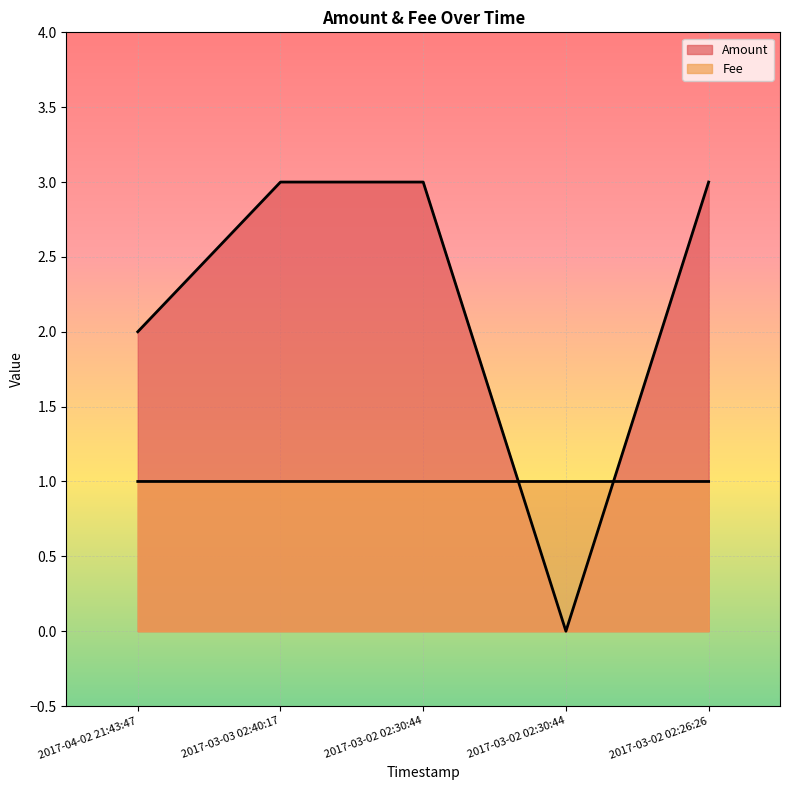

What is the label of the 1st point from the left?

2017-04-02 21:43:47